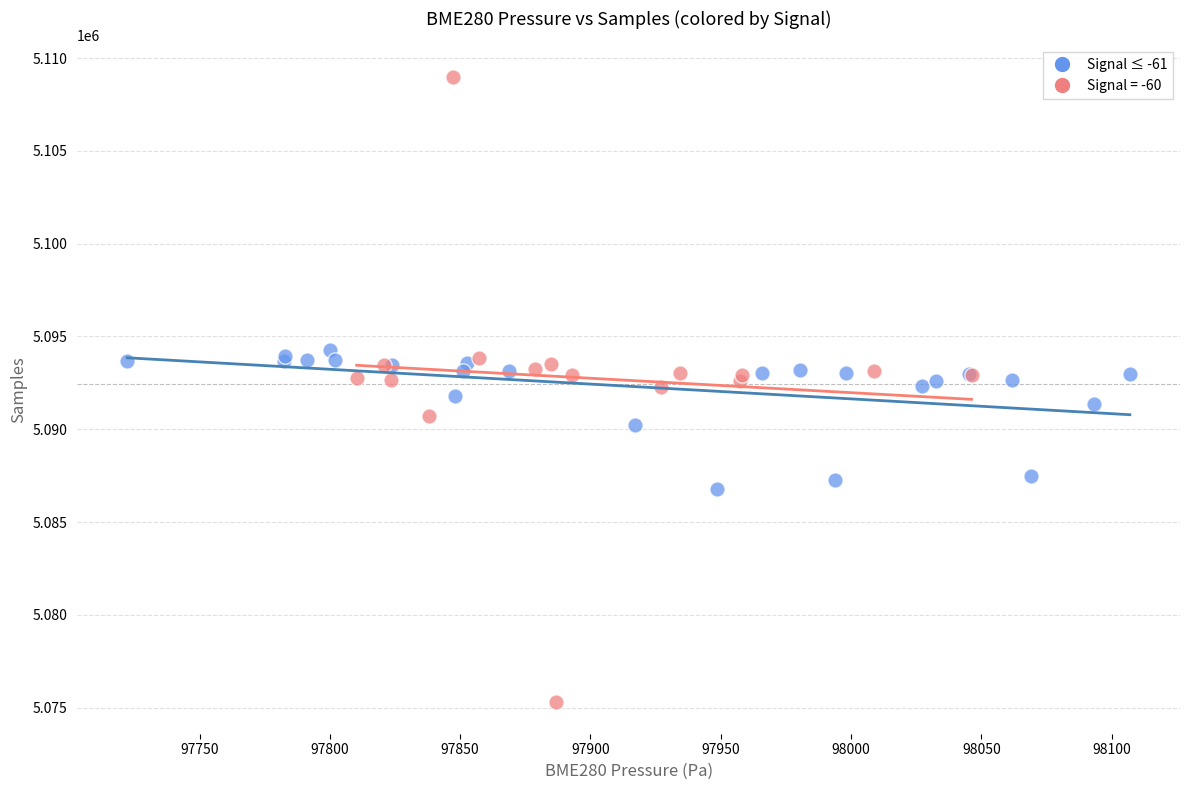

Which series has the largest Y range (max minus min)?

Signal = -60